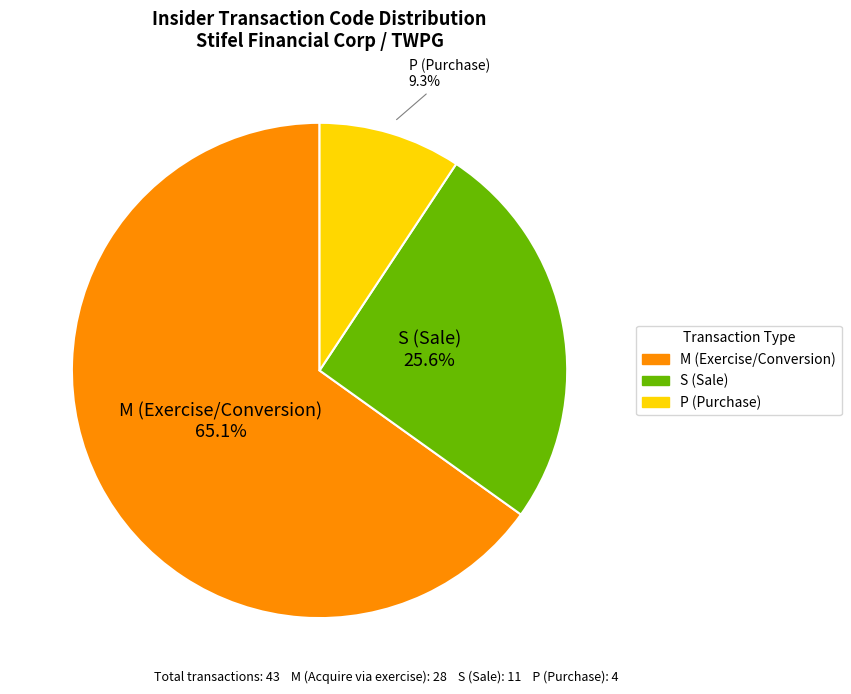

Which has a higher value, M or P?

M